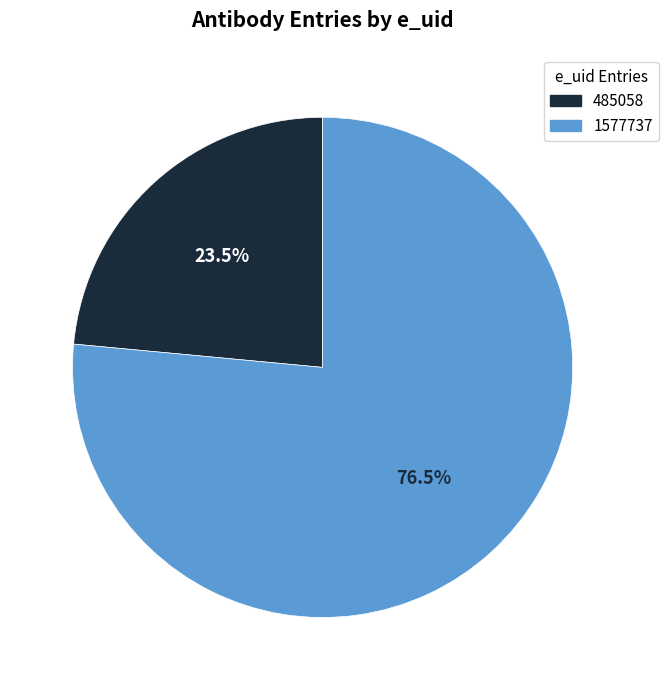

Count the number of slices in the pie.

2